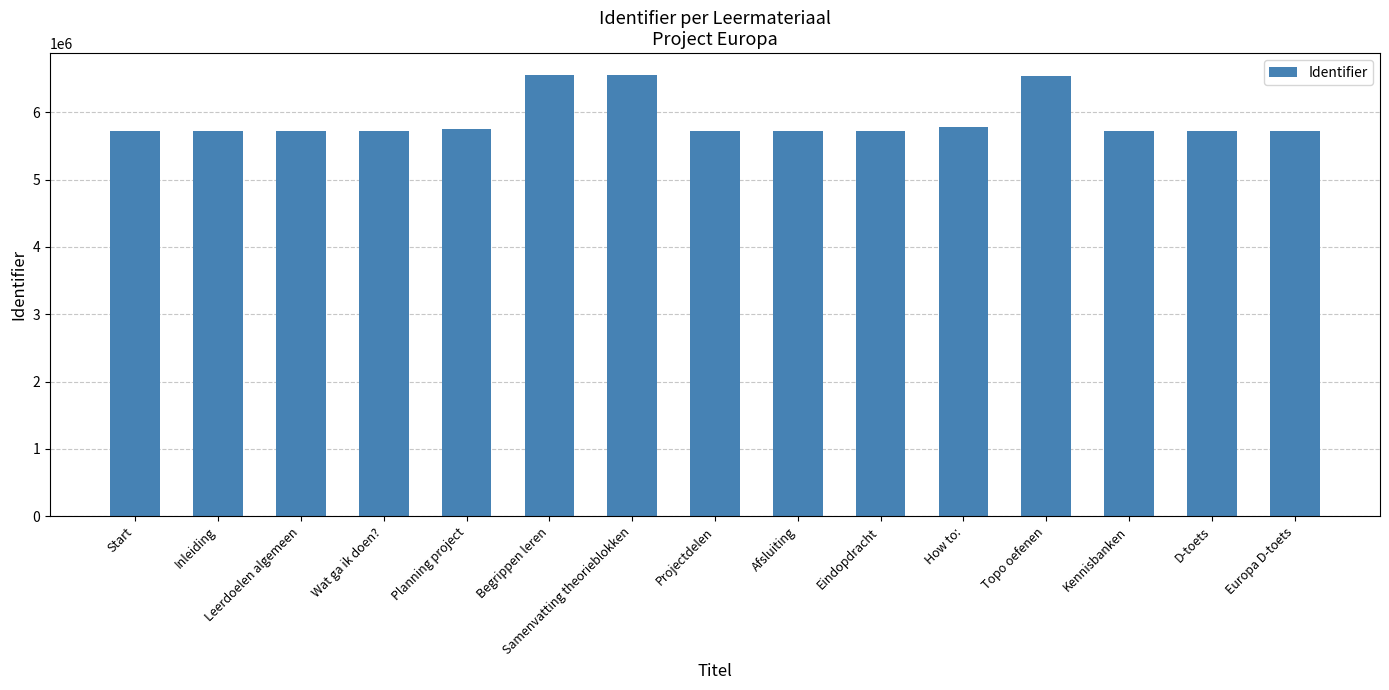

What is the value of the 15th bar from the left?

5720771